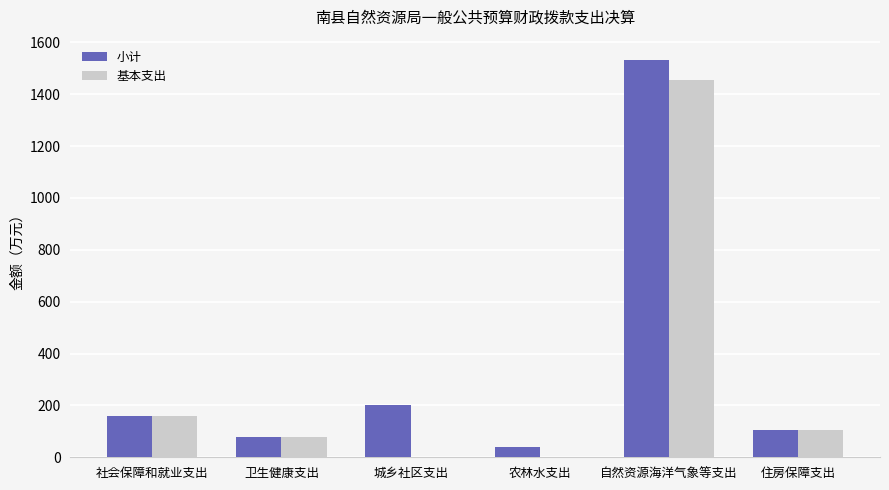

Which category has the highest value across all series?

自然资源海洋气象等支出